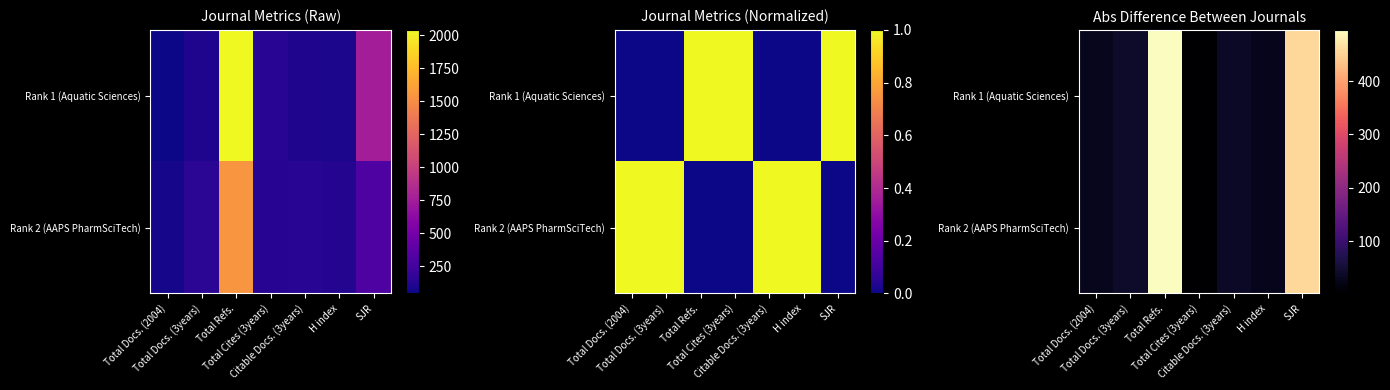

What is the difference between the maximum and minimum values in the Rank 2 (AAPS PharmSciTech) series?

494